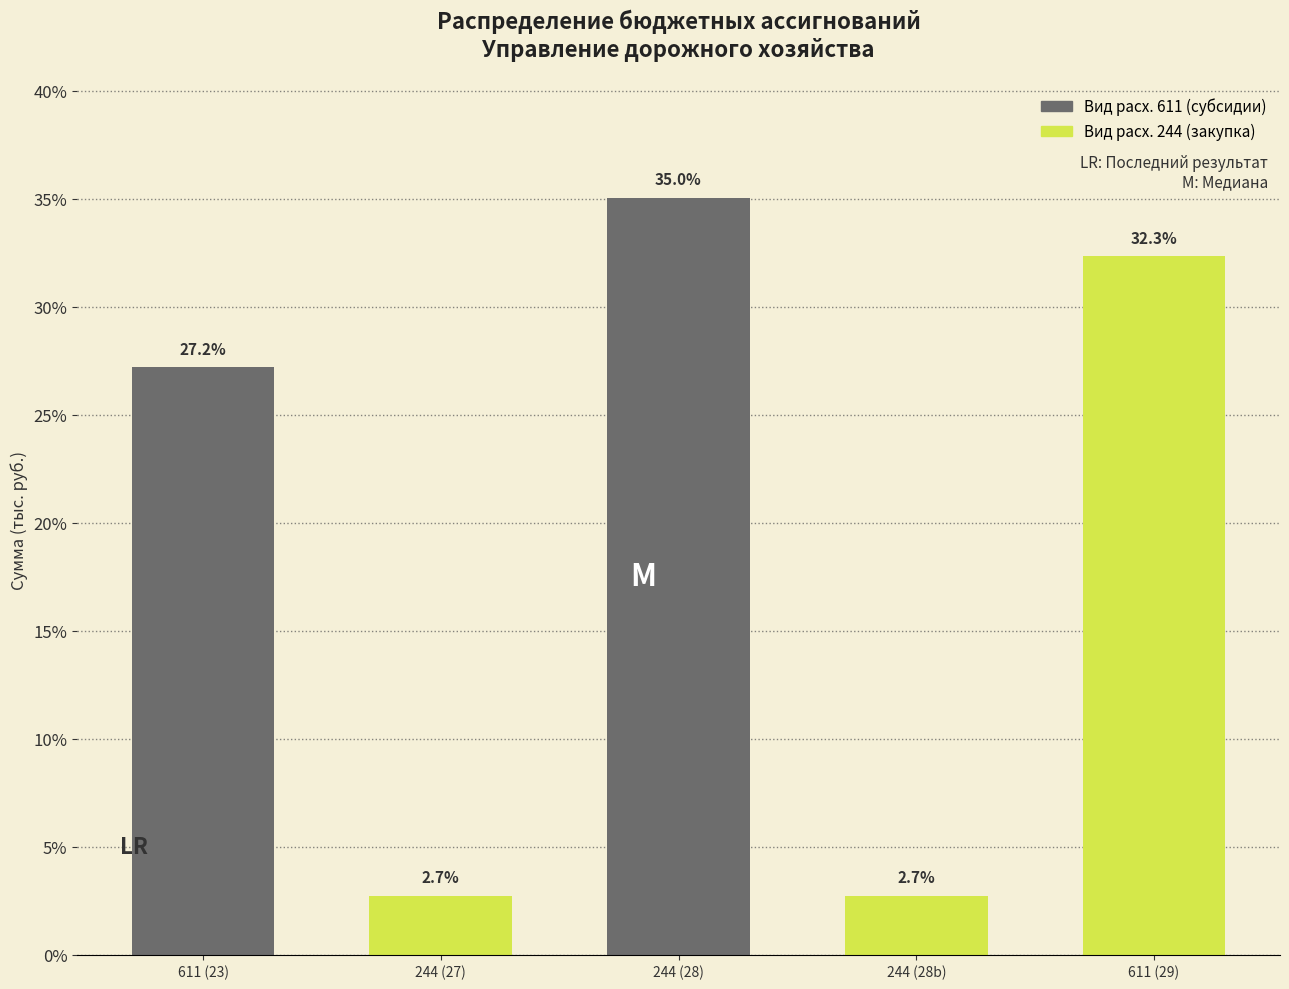

Reading left to right, transcribe all the data shown in this chart.

611 (23)=27.2	244 (27)=2.7	244 (28)=35.0	244 (28b)=2.7	611 (29)=32.3